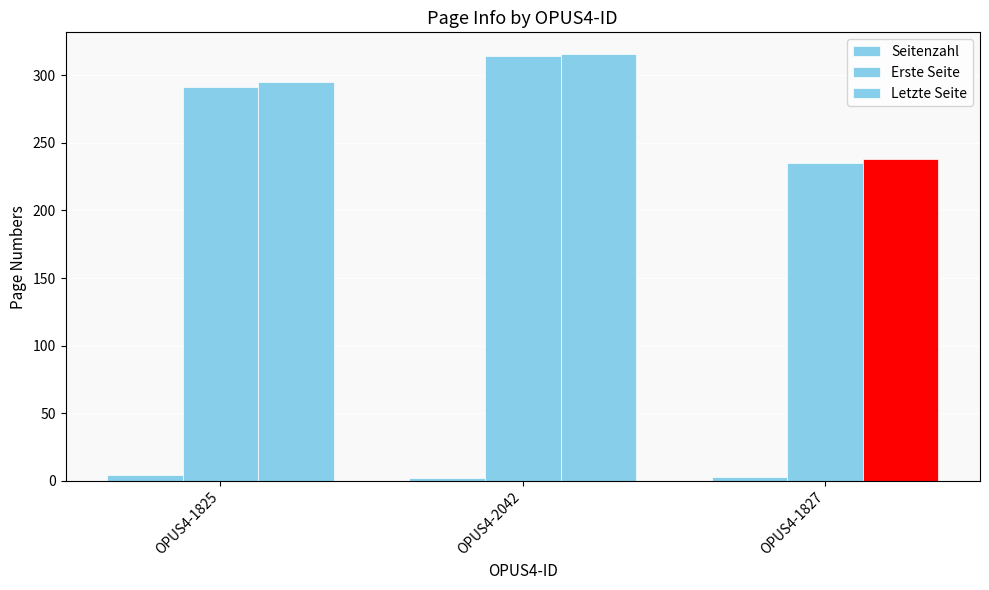

How many categories are shown in the chart?

3